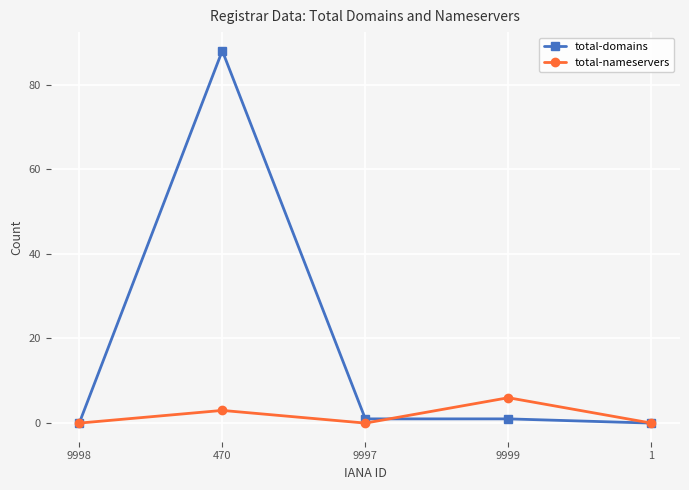

True or false: total-nameservers has more than 1 interior local peaks.

True